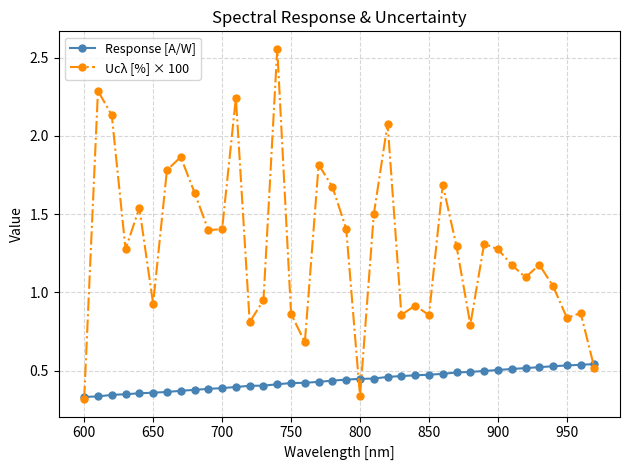

How many data points does each series have?

38